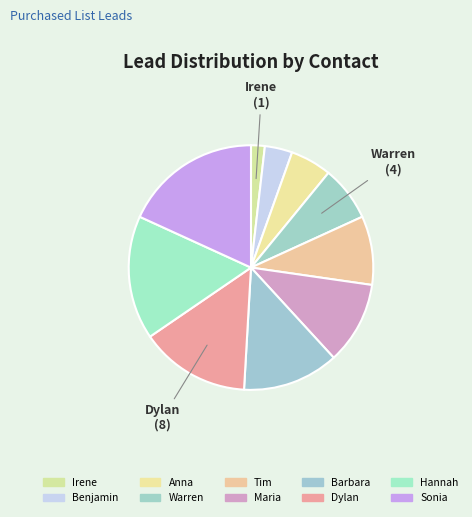

How many segments does this pie chart have?

10